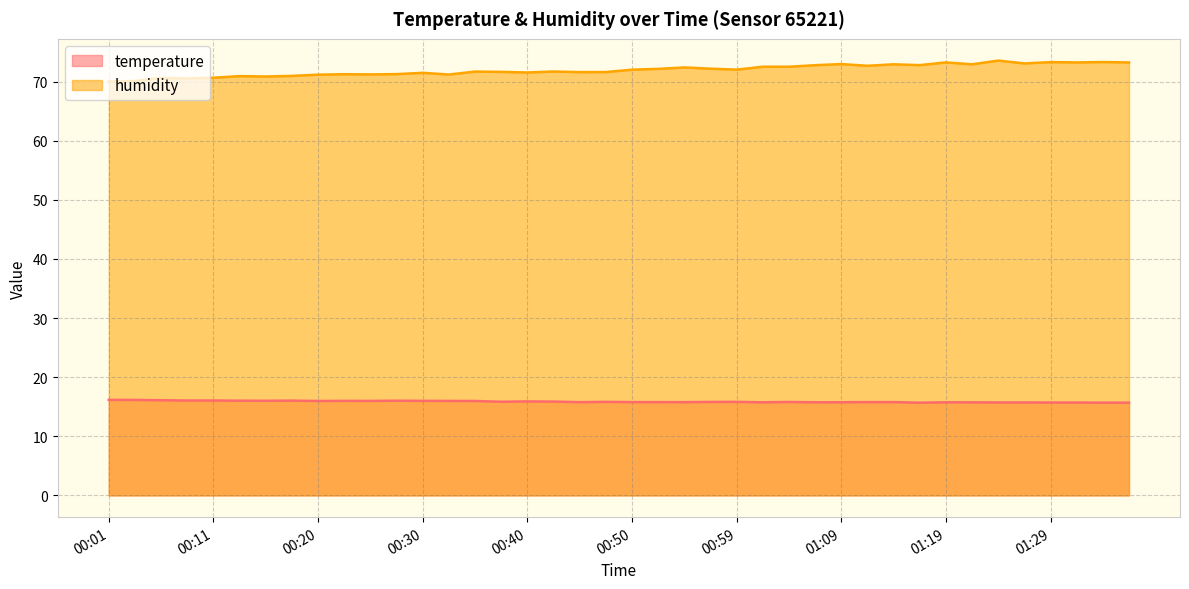

At which category is the sum across all series the highest?

01:24